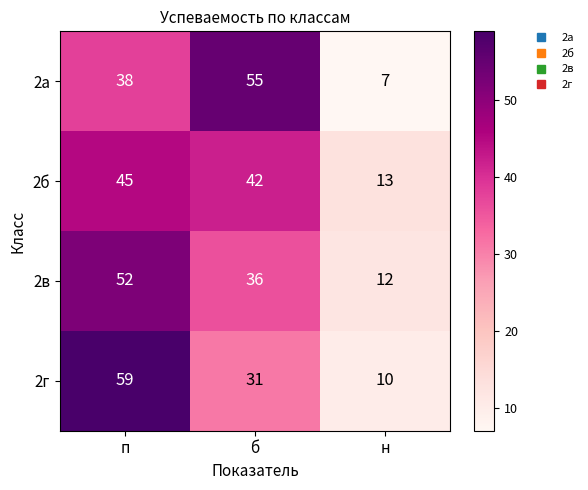

Reading right to left, what are all the values shown in this chart?

2а: н=7	б=55	п=38
2б: н=13	б=42	п=45
2в: н=12	б=36	п=52
2г: н=10	б=31	п=59